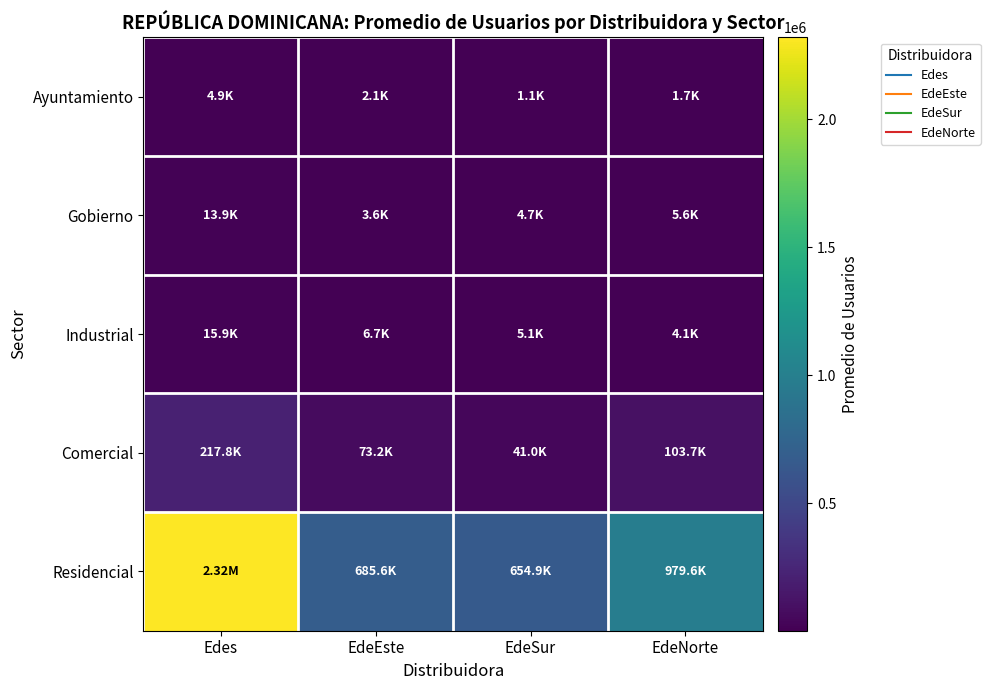

Which category has the lowest value across all series?

EdeSur